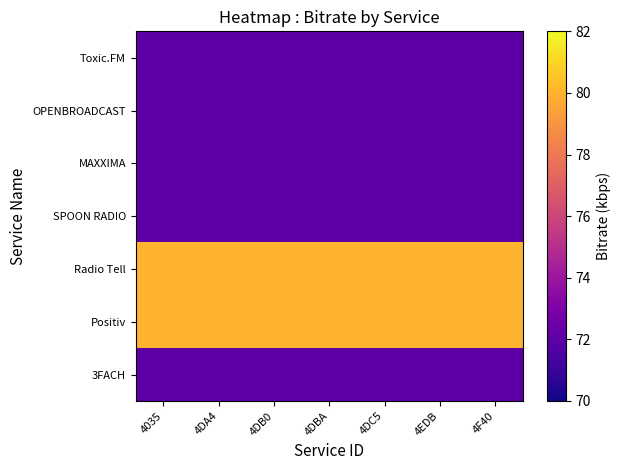

What is the total value across all series at 4035?

520